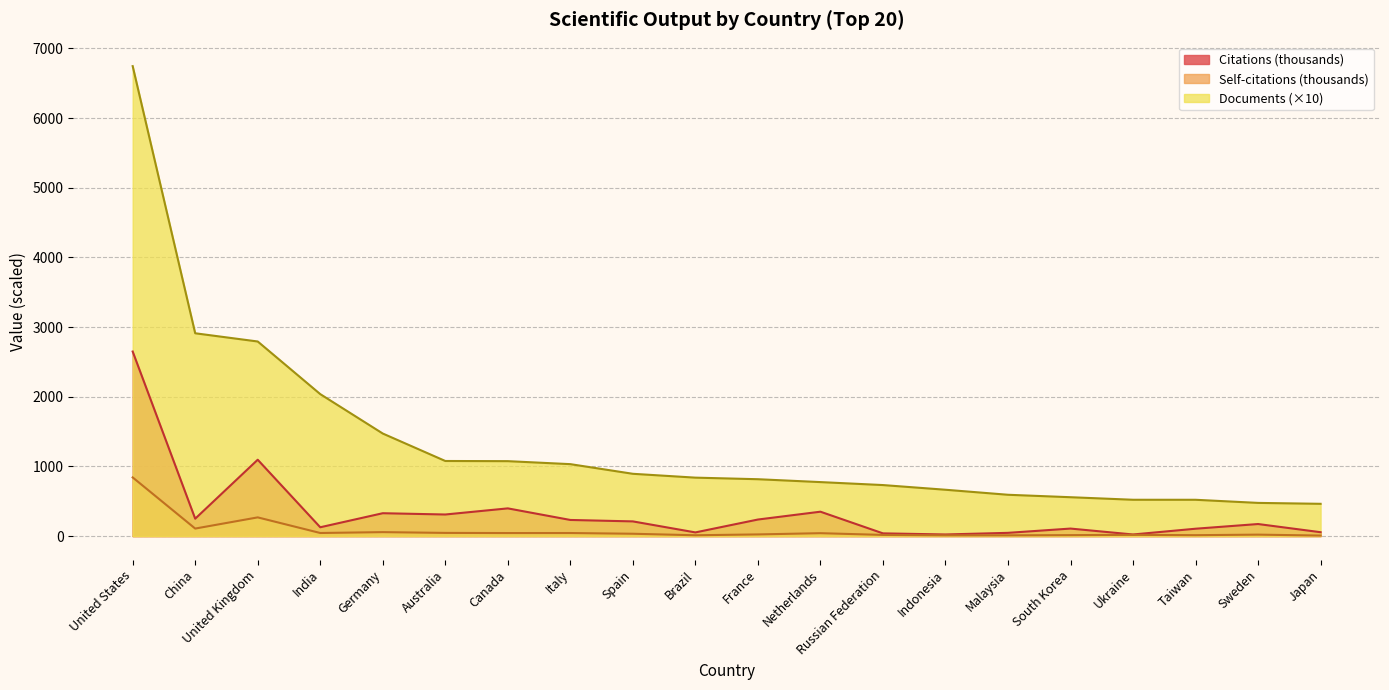

What are all the series names shown in the legend?

Citations (thousands), Self-citations (thousands), Documents (×10)